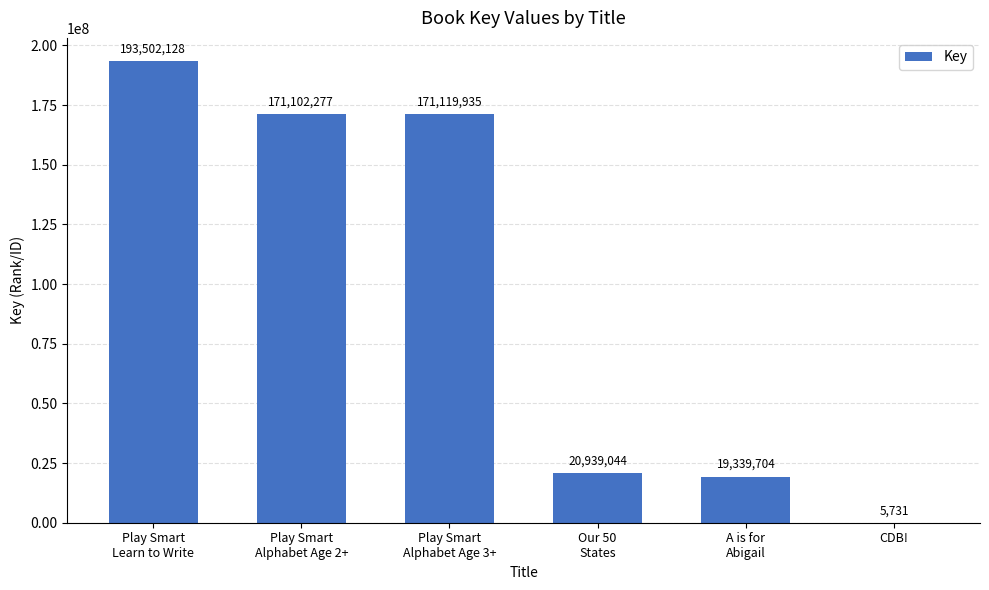

What is the sum of all values?

576008819